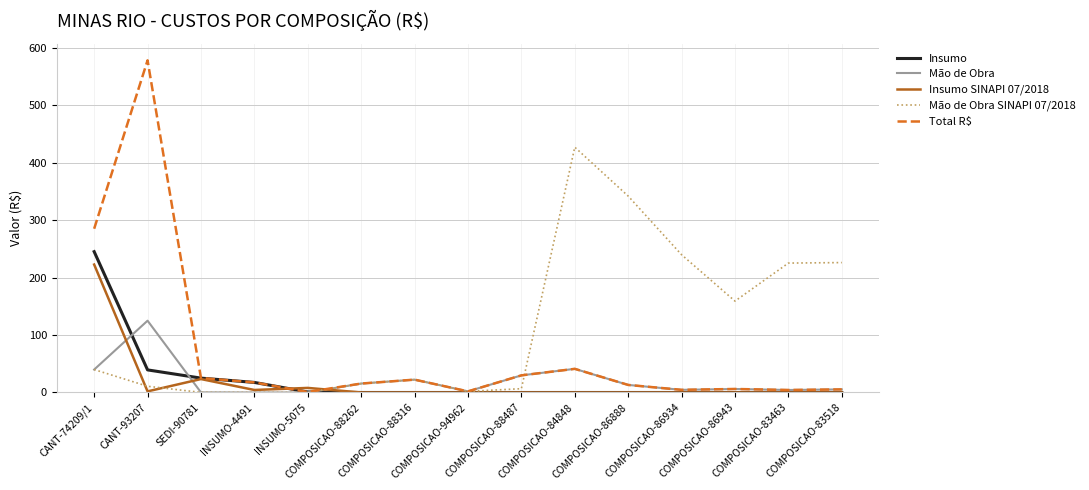

What is the spread (max minus min) of values at COMPOSICAO-83463?

225.2